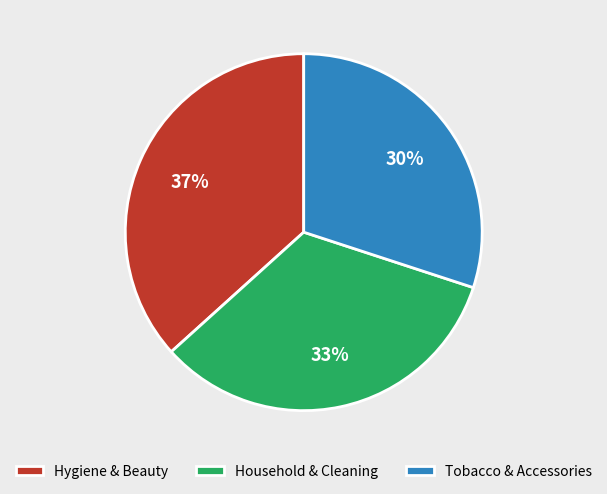

Does any single category account for the majority?

No